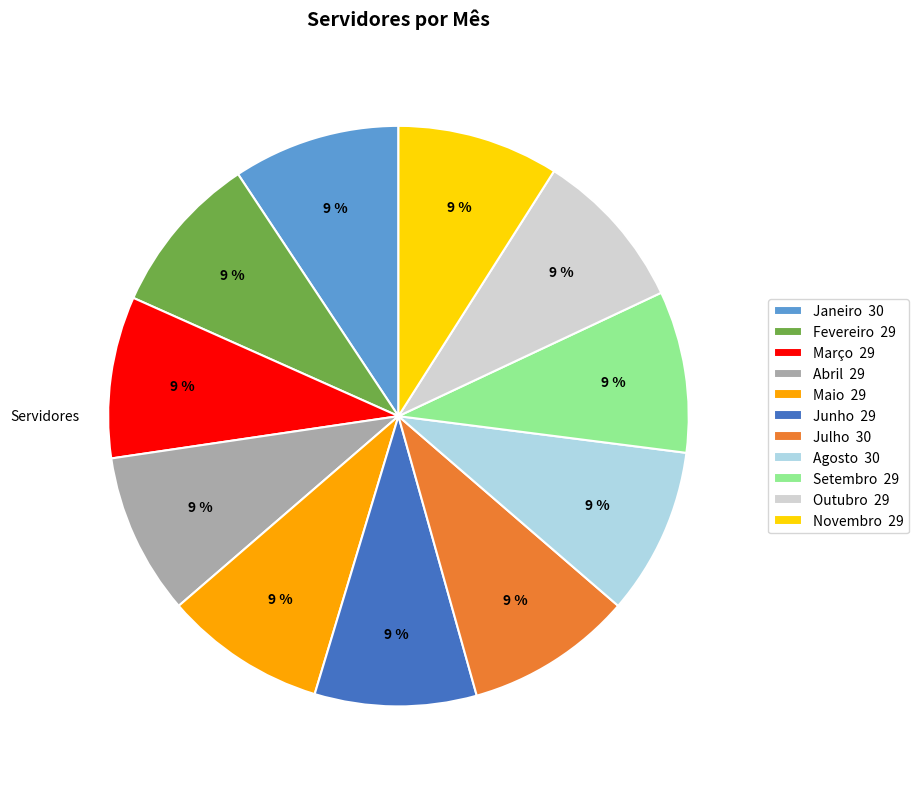

Approximately how many times larger is the value at Abril compared to Novembro?

1.0